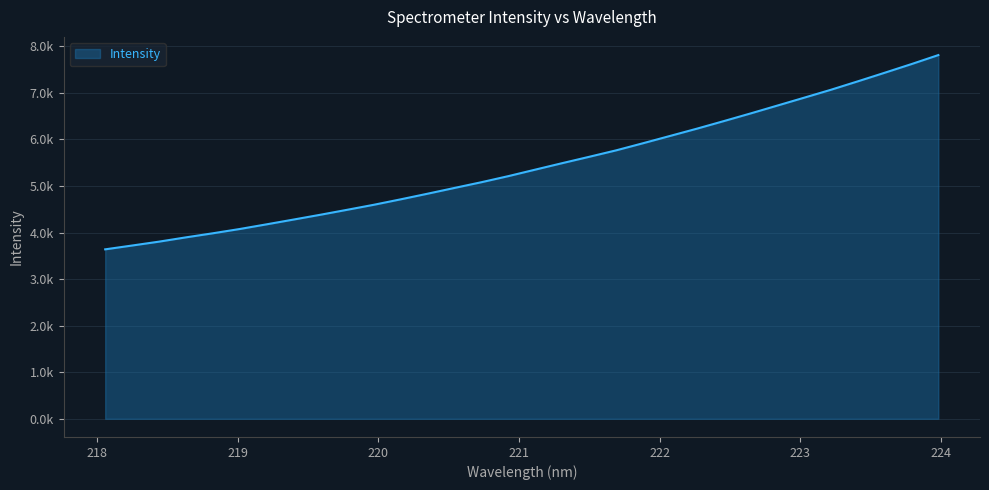

What is the difference between the maximum and minimum values?

4173.4